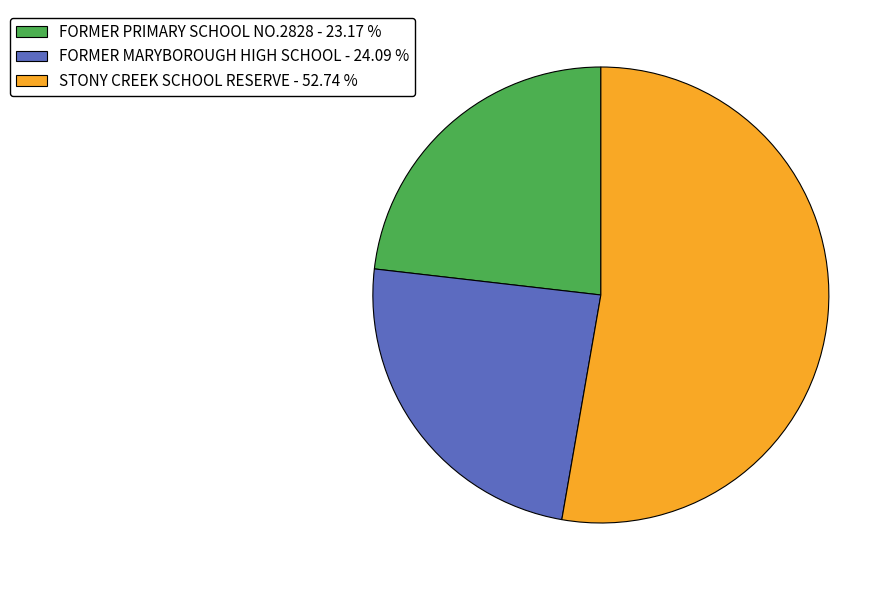

Is it true that STONY CREEK SCHOOL RESERVE is 53% of the pie?

True